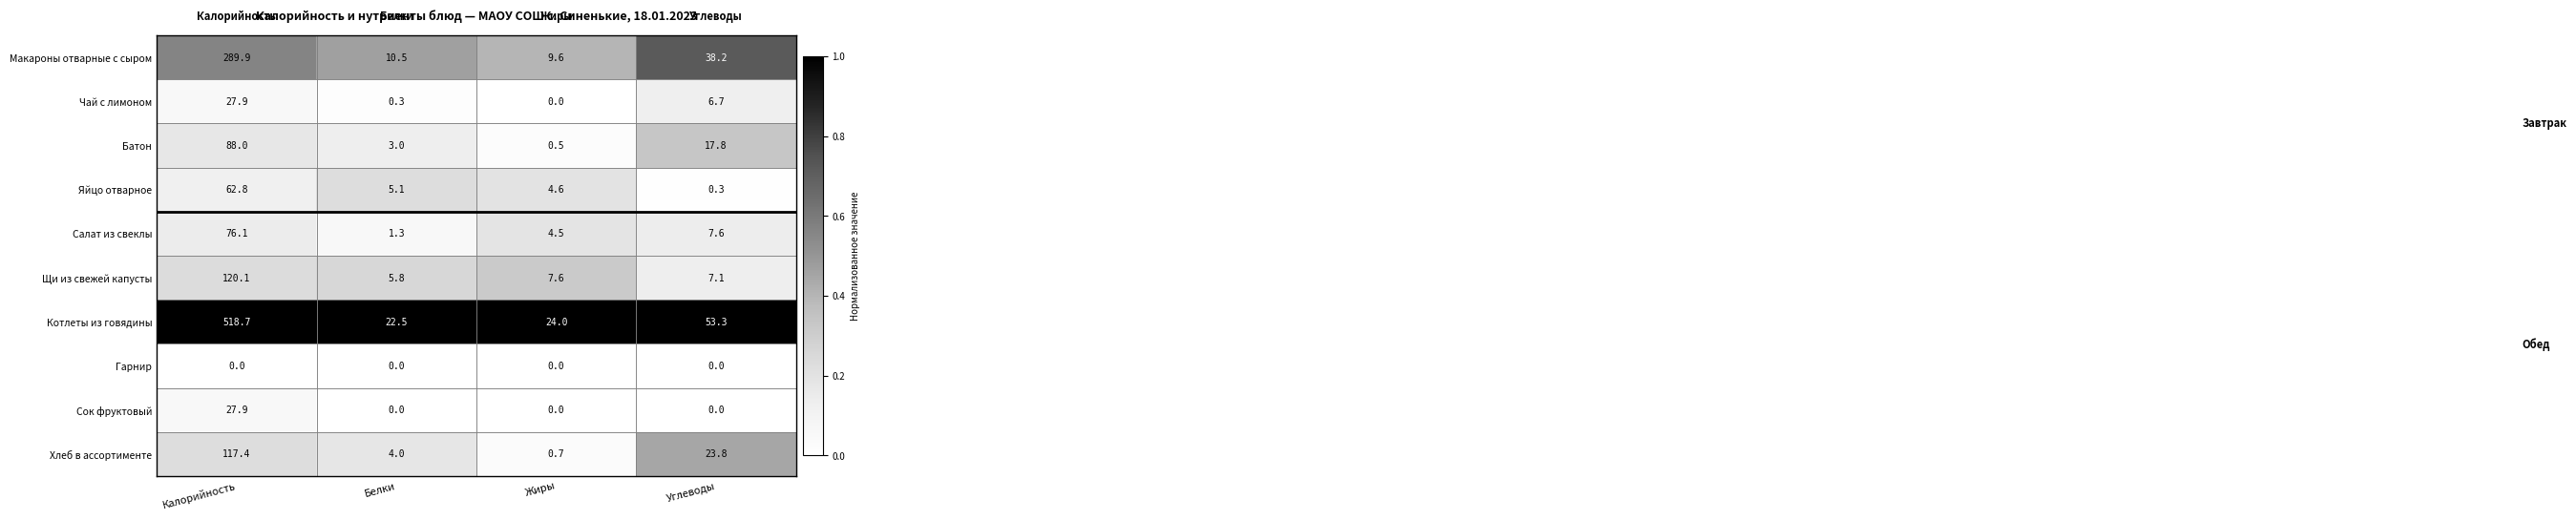

The Сок фруктовый series shows 0.0 at Углеводы. True or false?

True